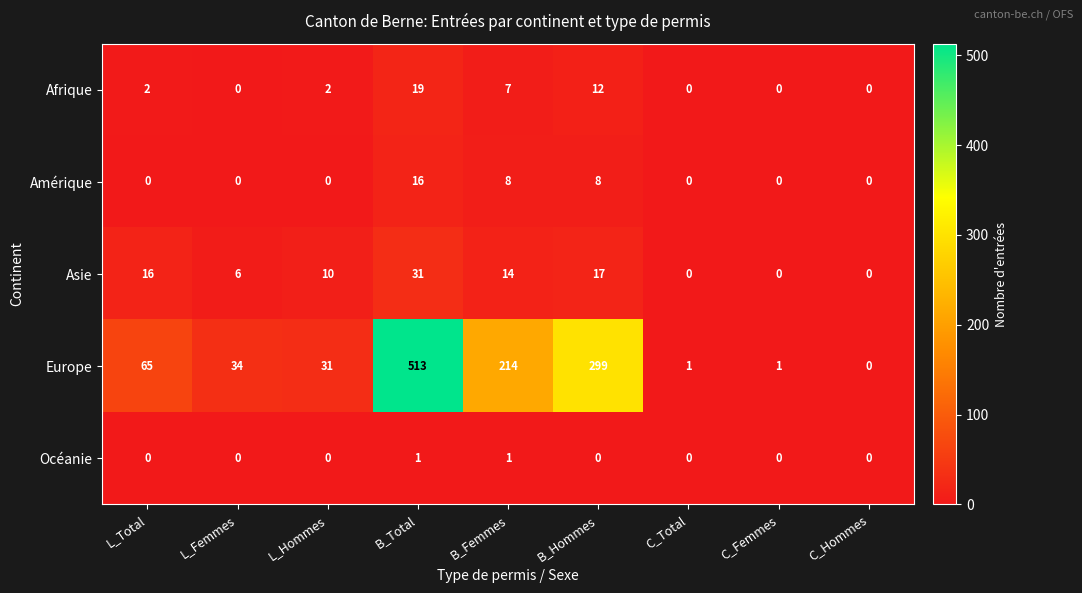

What is the difference between the maximum and minimum values in the Amérique series?

16